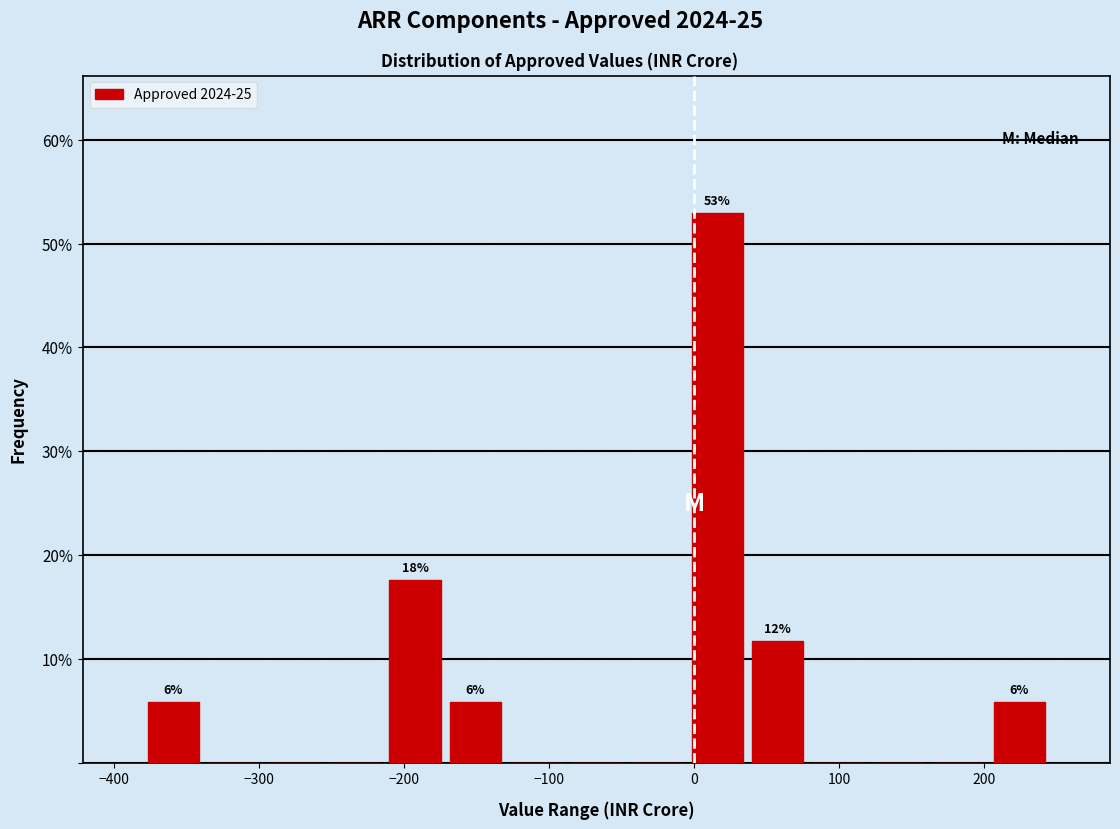

Which range on the x-axis has the tallest bar?

0 to 40